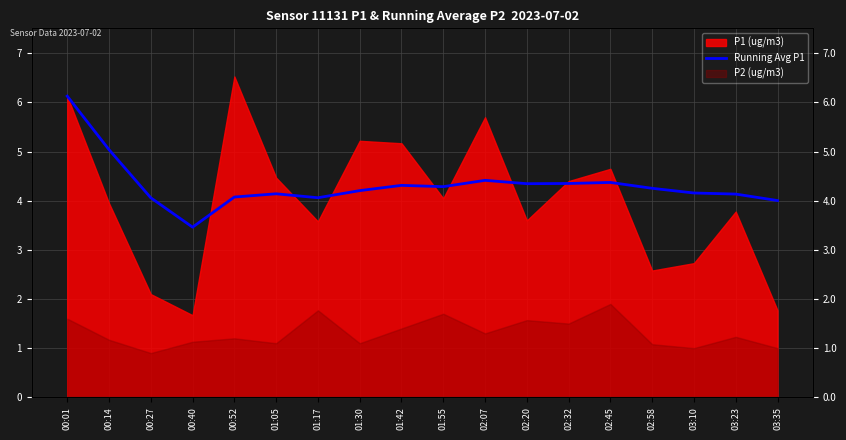

What is the difference between the maximum and second lowest values?

2.1